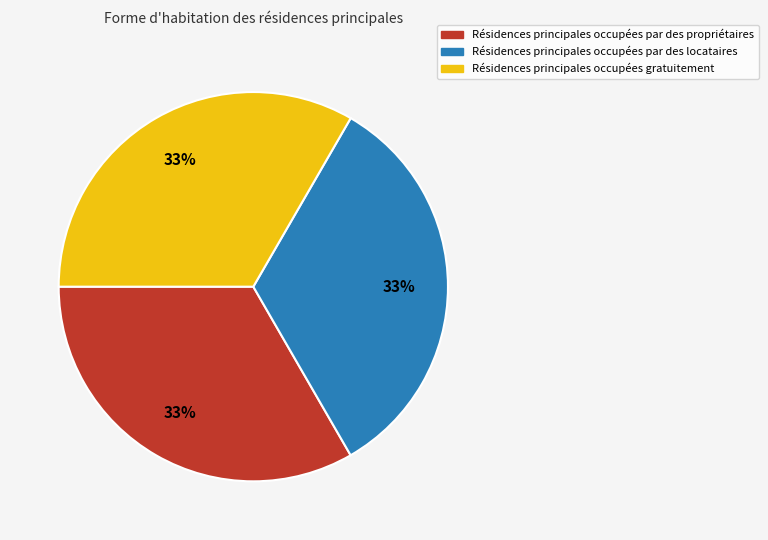

Is there any slice that represents more than half of the pie?

No